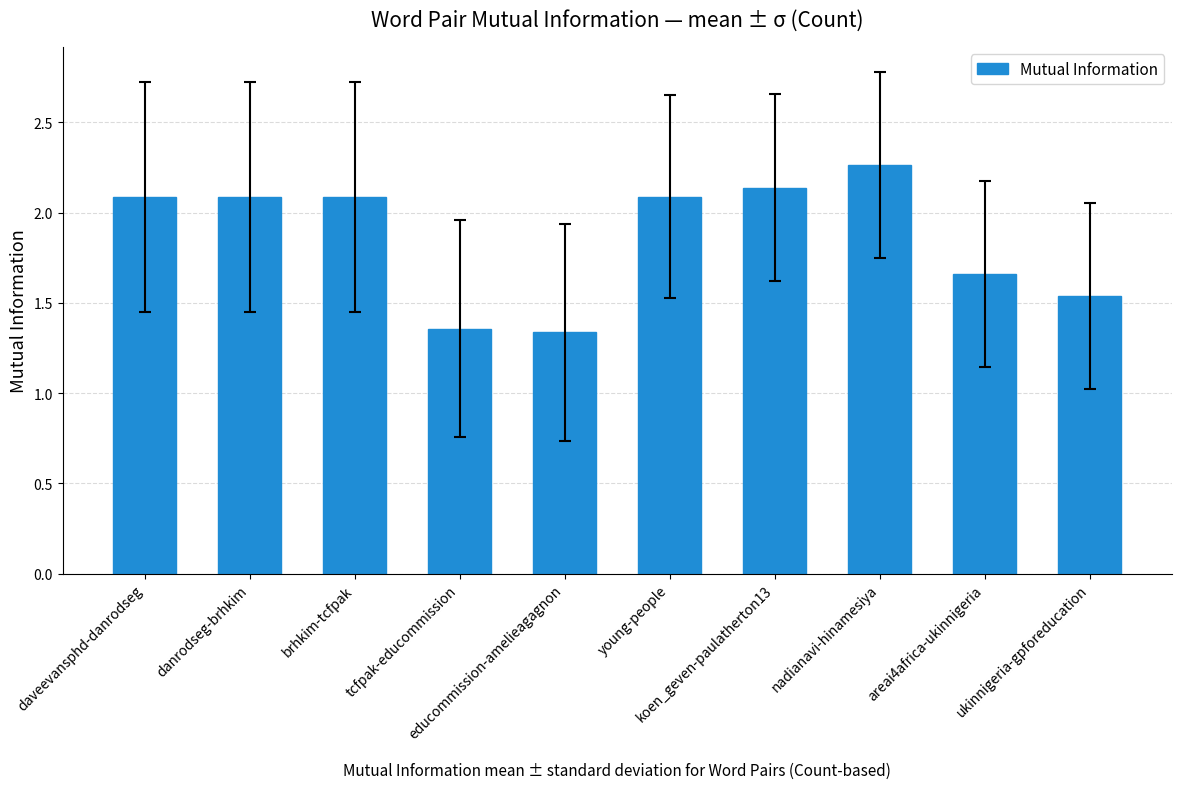

How many categories are shown in the chart?

10